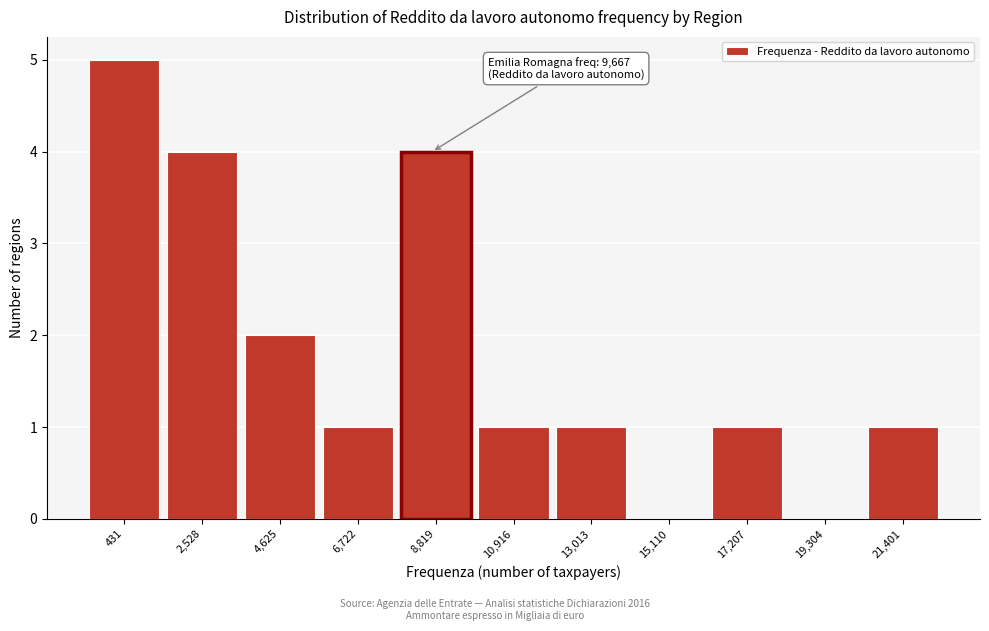

Reading right to left, what are all the values shown in this chart?

21,401=1	19,304=0	17,207=1	15,110=0	13,013=1	10,916=1	8,819=4	6,722=1	4,625=2	2,528=4	431=5